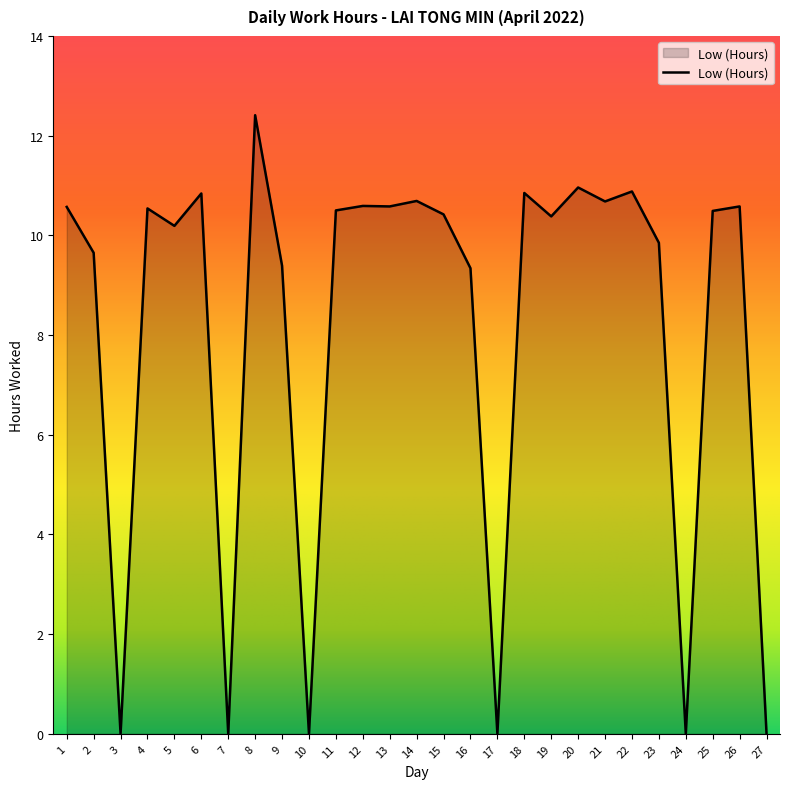

Is it true that the value at 3 is 0.0?

True